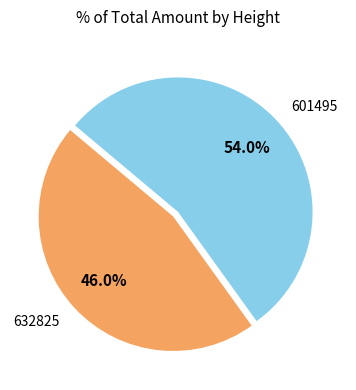

What is the majority slice?

601495